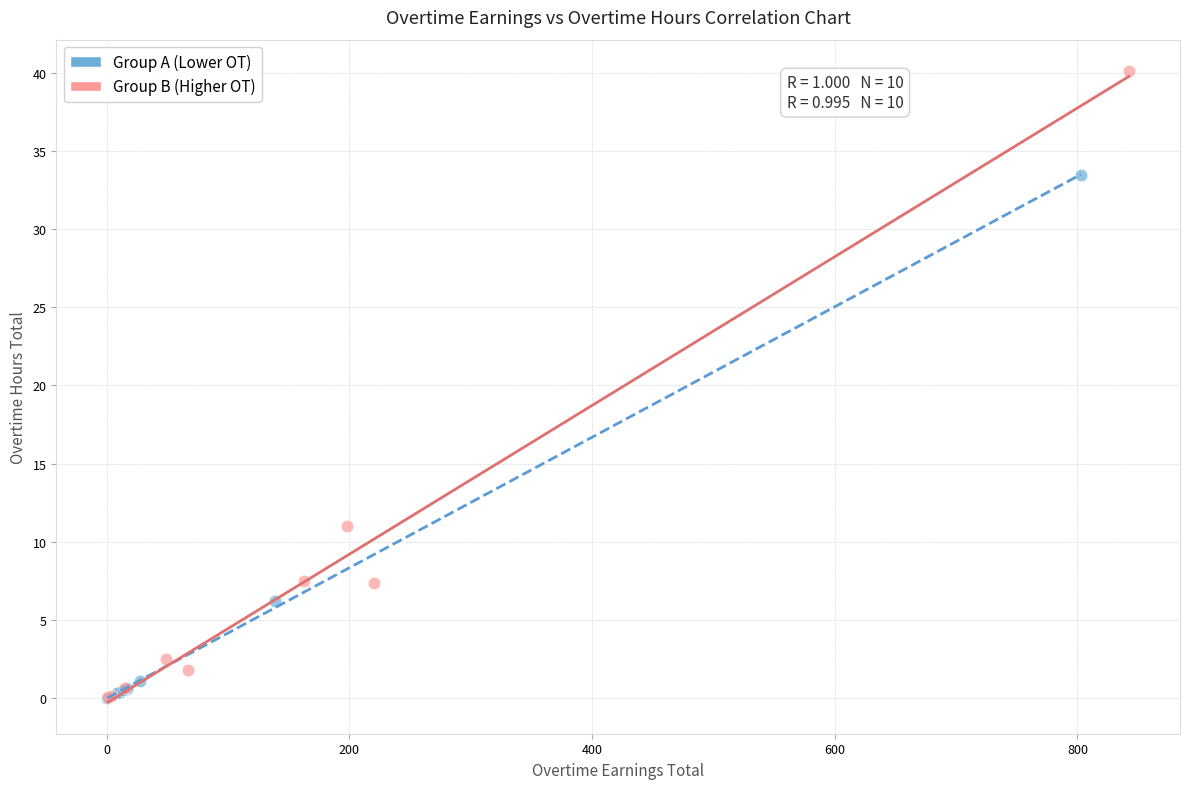

Which series contains the highest Y value?

Group B (Higher OT)